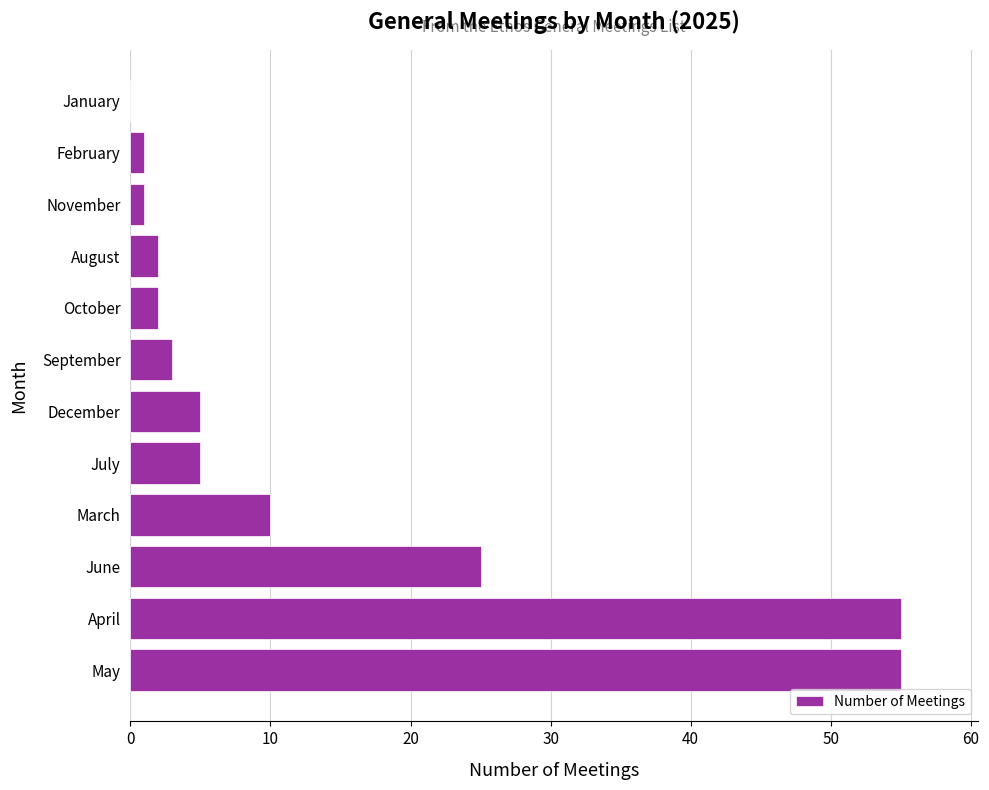

What is the ratio of the value at July to the value at September?

1.7